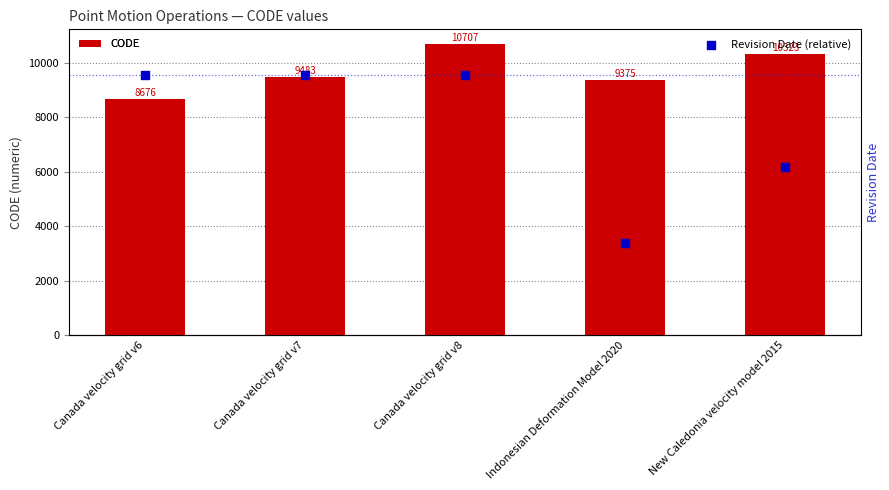

What is the total value across all series at Canada velocity grid v7?

9483.9